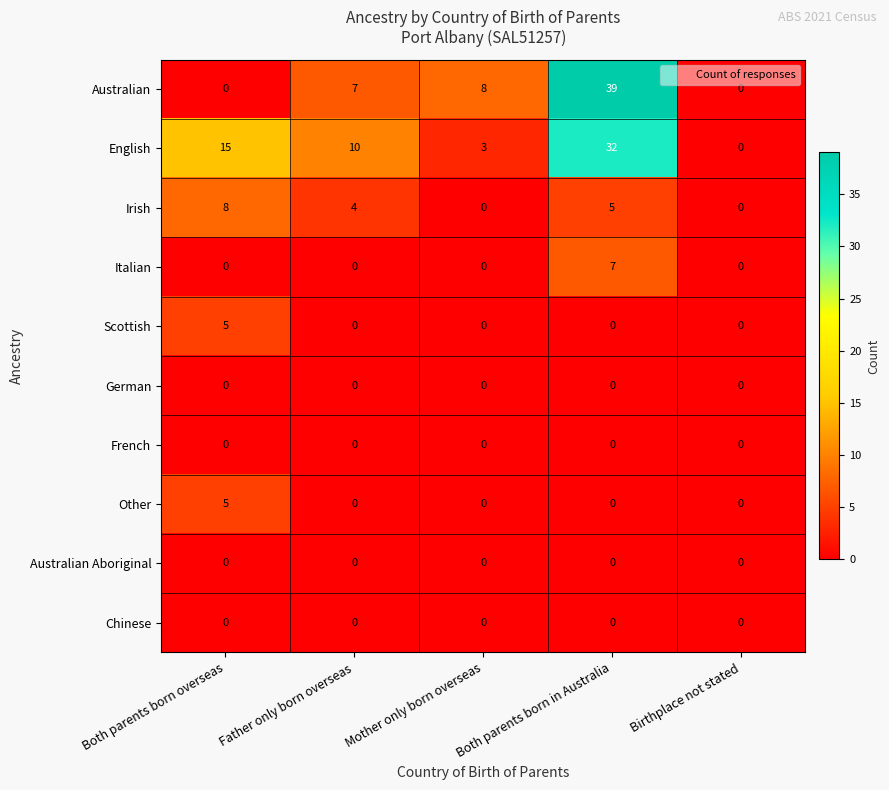

At which category is the sum across all series the highest?

Both parents born in Australia